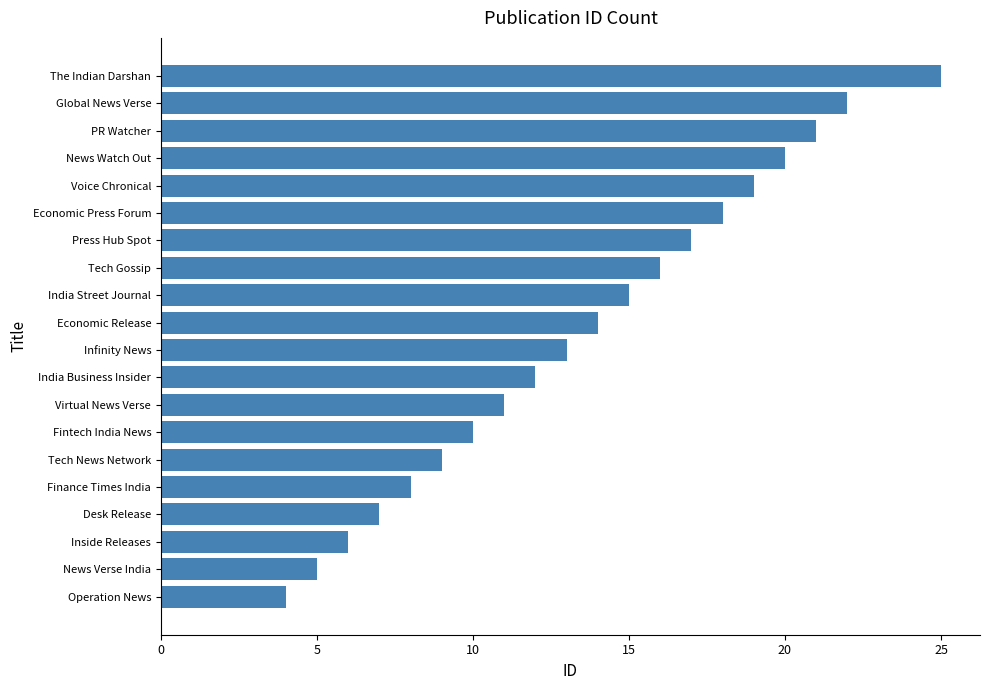

What is the greatest value displayed?

25